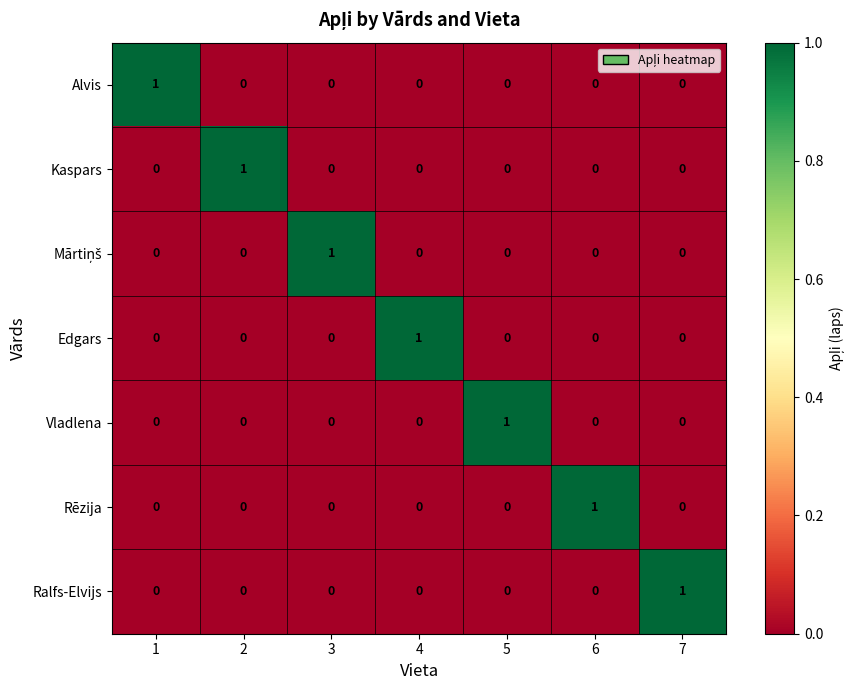

At how many categories does at least one series exceed 0?

7